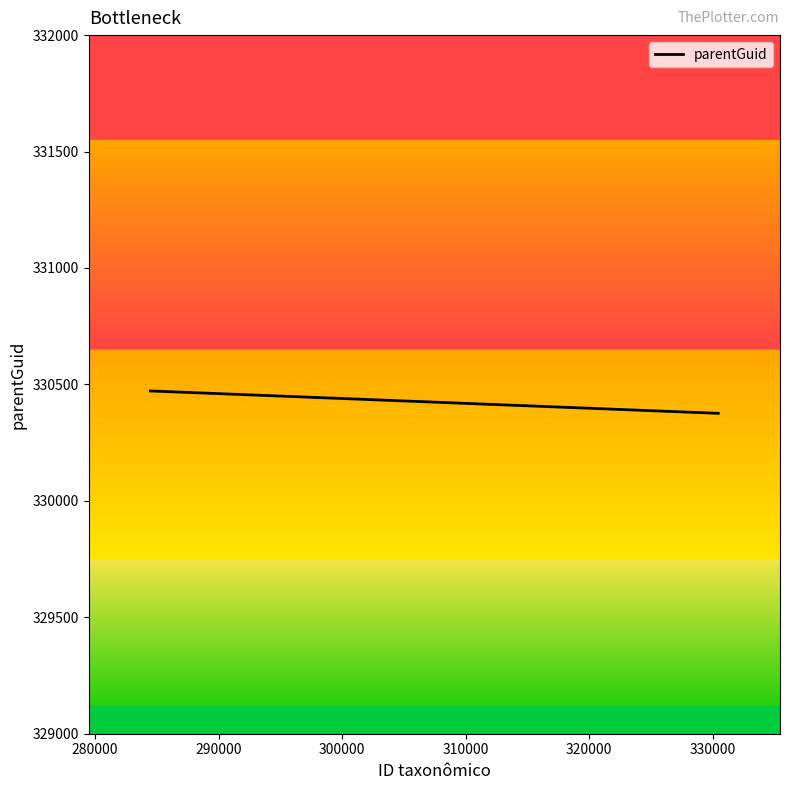

True or false: the data has more than 1 interior local peaks.

False